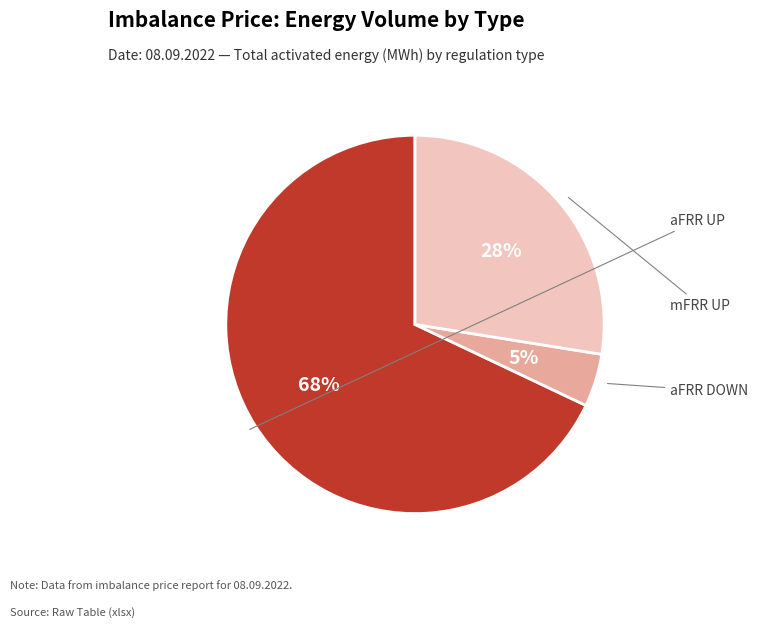

Is there a majority slice in this chart?

Yes